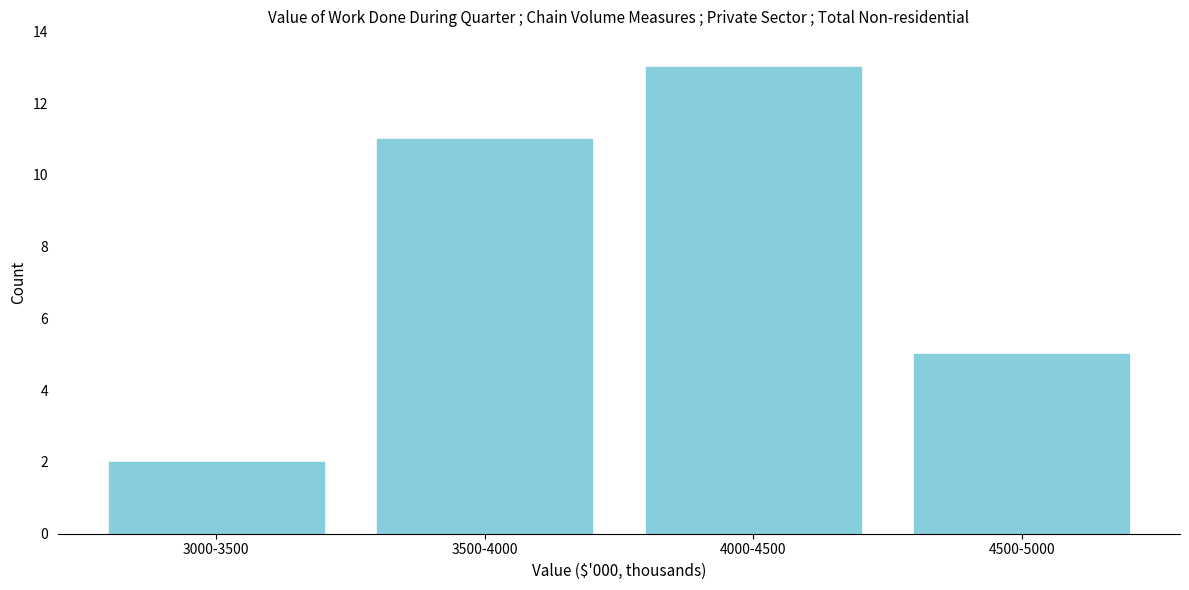

Reading left to right, what are all the values shown in this chart?

3000-3500=2	3500-4000=11	4000-4500=13	4500-5000=5